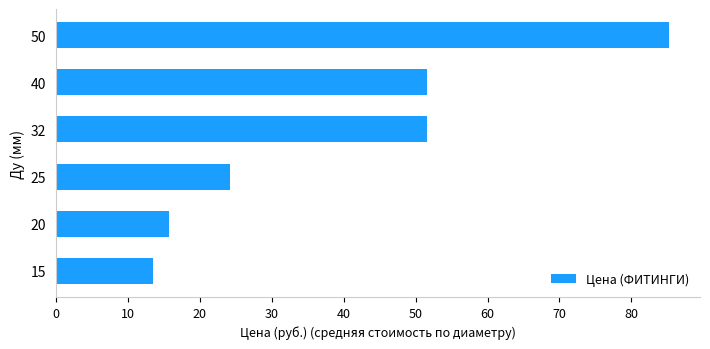

True or false: the data shows 24.2 at 25.

True